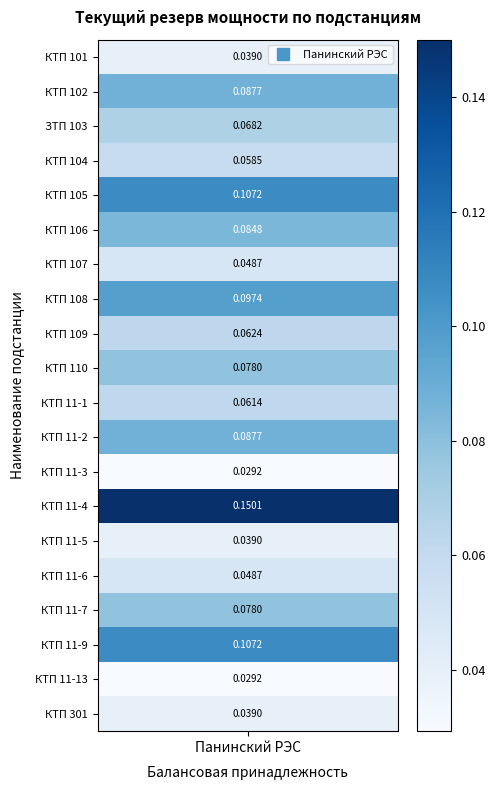

Where is the data nearest to the value 0?

12